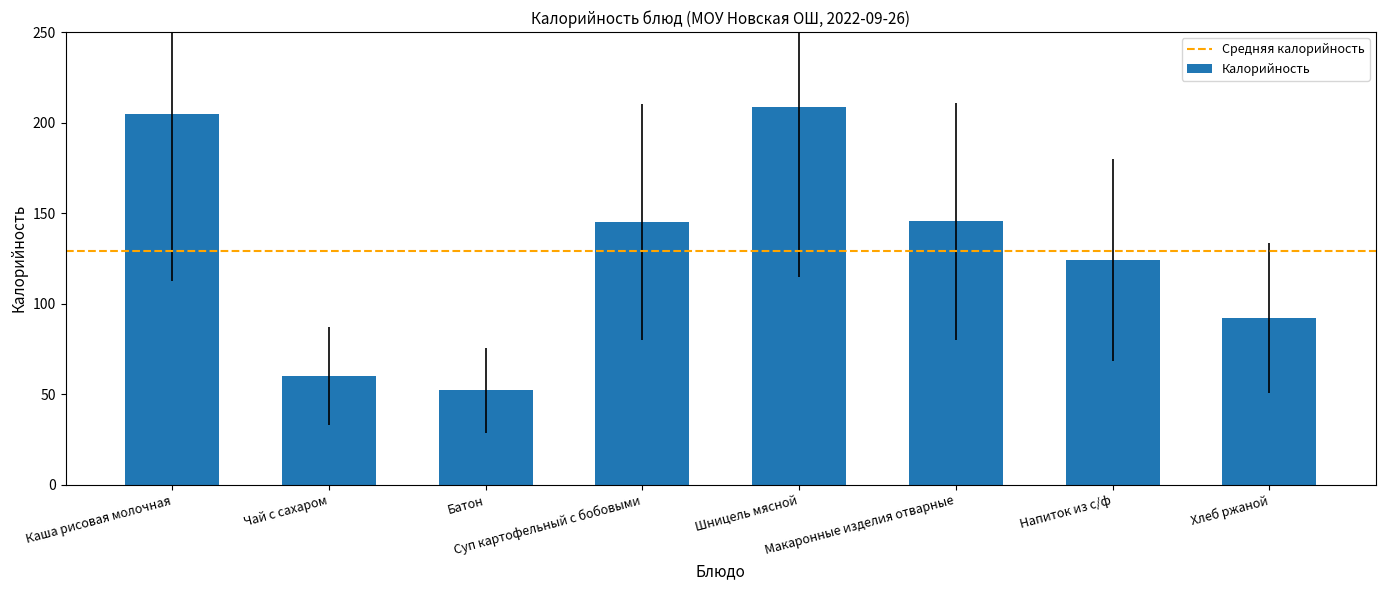

At which label does the data first exceed 145?

Каша рисовая молочная